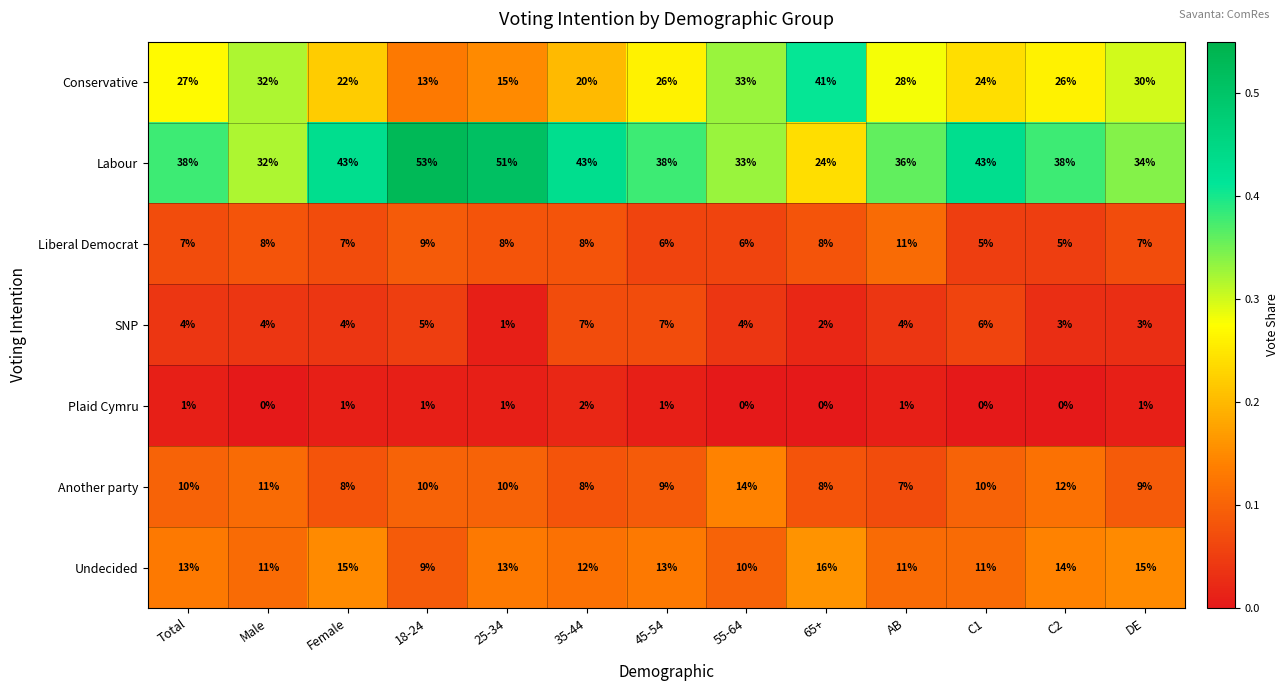

Is it true that Labour equals 23 at DE?

False